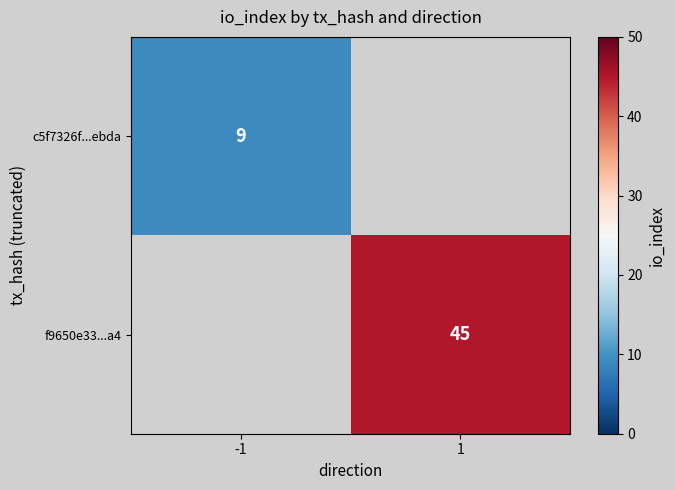

Is the value of c5f7326f...ebda at -1 greater than the value of f9650e33...a4 at 1?

No